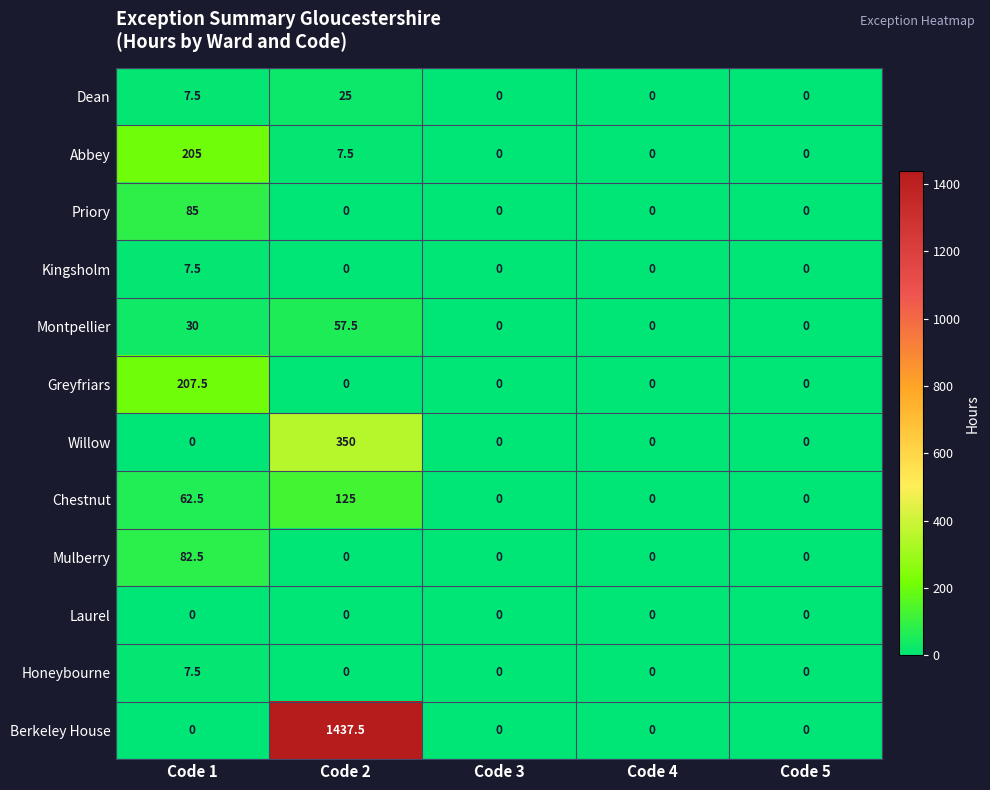

What is the spread (max minus min) of values at Code 1?

207.5